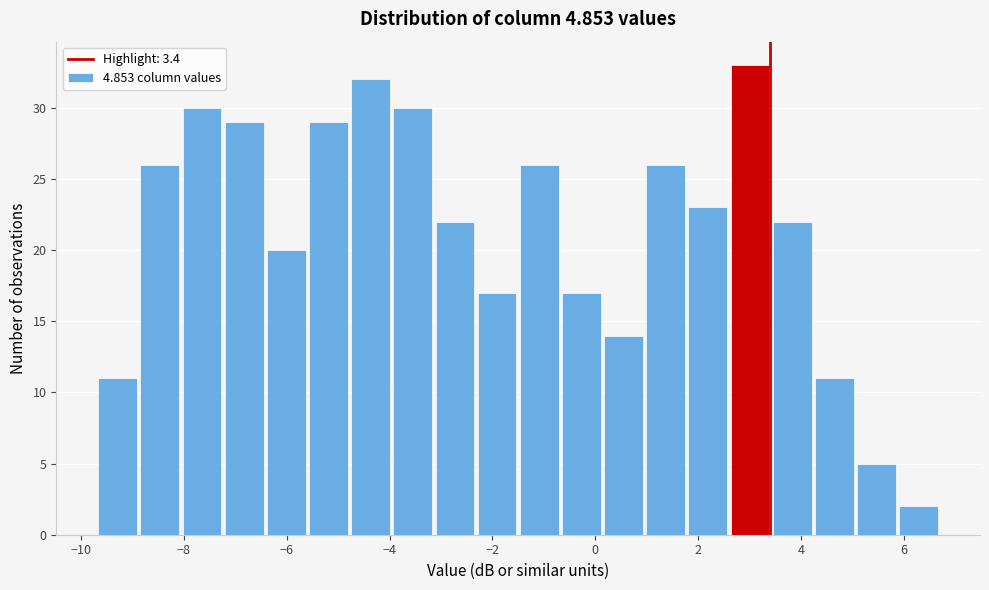

Reading left to right, transcribe this chart: for each bar, give the range it covers on the x-axis and its height. Neither the bar edges nor the heights are printed on the chart, so give them approximately, as read against the axes.

-9.70 to -8.88: 11
-8.88 to -8.06: 26
-8.06 to -7.24: 30
-7.24 to -6.42: 29
-6.42 to -5.60: 20
-5.60 to -4.78: 29
-4.78 to -3.96: 32
-3.96 to -3.14: 30
-3.14 to -2.32: 22
-2.32 to -1.50: 17
-1.50 to -0.68: 26
-0.68 to 0.14: 17
0.14 to 0.96: 14
0.96 to 1.78: 26
1.78 to 2.60: 23
2.60 to 3.42: 33
3.42 to 4.24: 22
4.24 to 5.06: 11
5.06 to 5.88: 5
5.88 to 6.70: 2